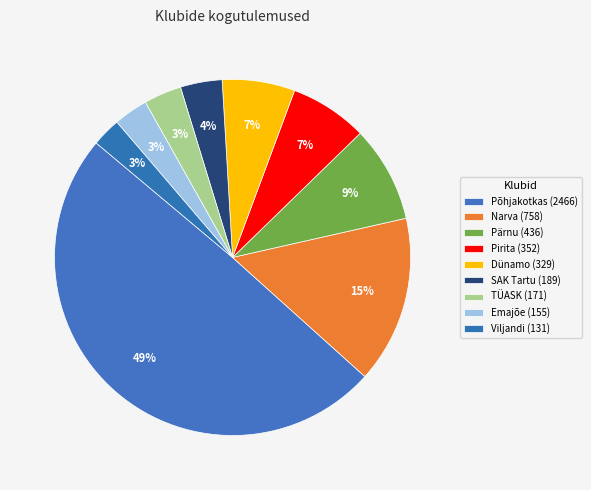

How many segments does this pie chart have?

9